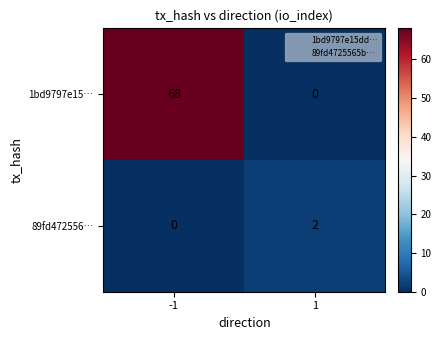

What value does the 1bd9797e15… series have at -1?

68